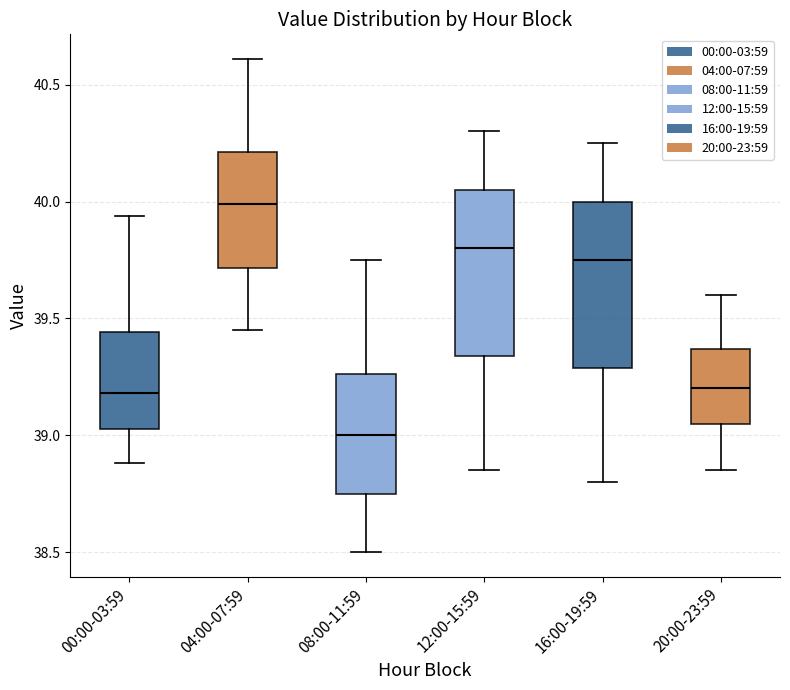

Reading left to right, read every box against the y-axis: the position of its median line, the range the box covers, and the ends of its whiskers. The values are not printed on the chart, so give them approximately, as read against the axis.

00:00-03:59: median 39.20, box 39.05 to 39.45, whiskers 38.90 to 39.95
04:00-07:59: median 40.00, box 39.70 to 40.20, whiskers 39.45 to 40.60
08:00-11:59: median 39.00, box 38.75 to 39.25, whiskers 38.50 to 39.75
12:00-15:59: median 39.80, box 39.35 to 40.05, whiskers 38.85 to 40.30
16:00-19:59: median 39.75, box 39.30 to 40.00, whiskers 38.80 to 40.25
20:00-23:59: median 39.20, box 39.05 to 39.35, whiskers 38.85 to 39.60